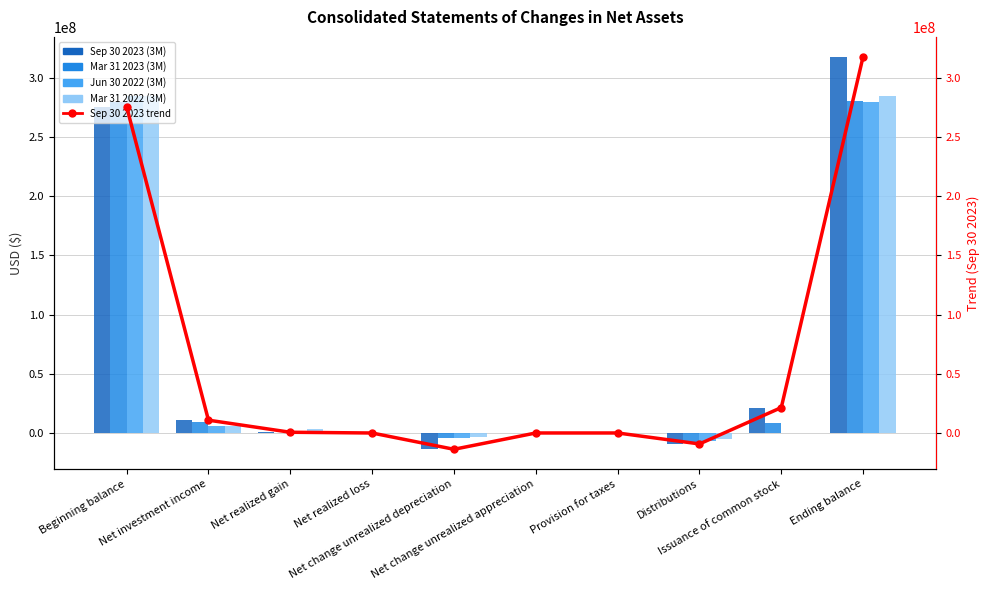

What position from the right is Net realized gain?

8